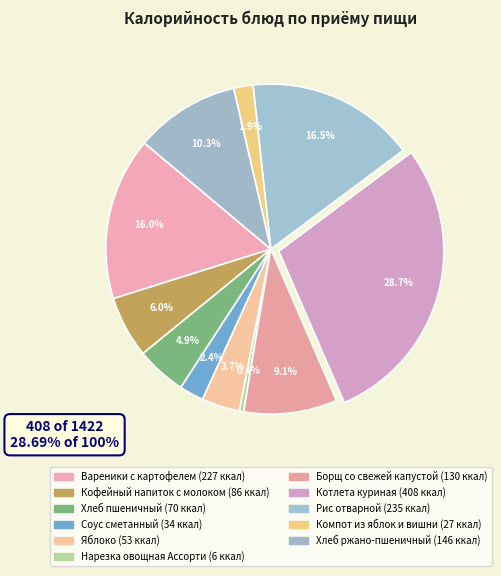

How many segments does this pie chart have?

11